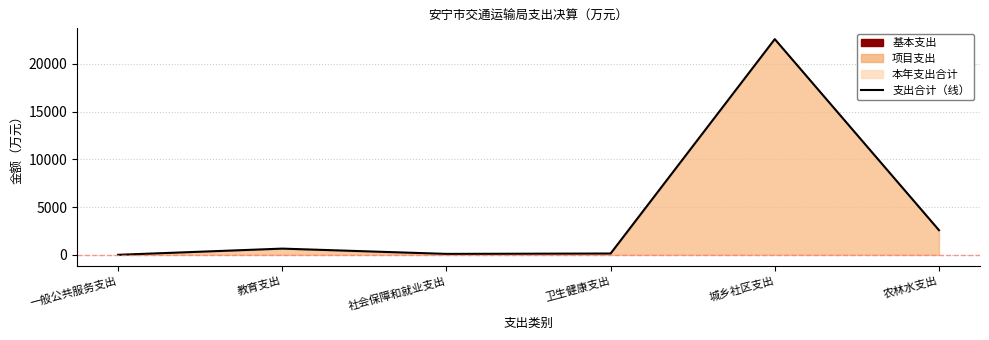

Read the value at 社会保障和就业支出.

96.7